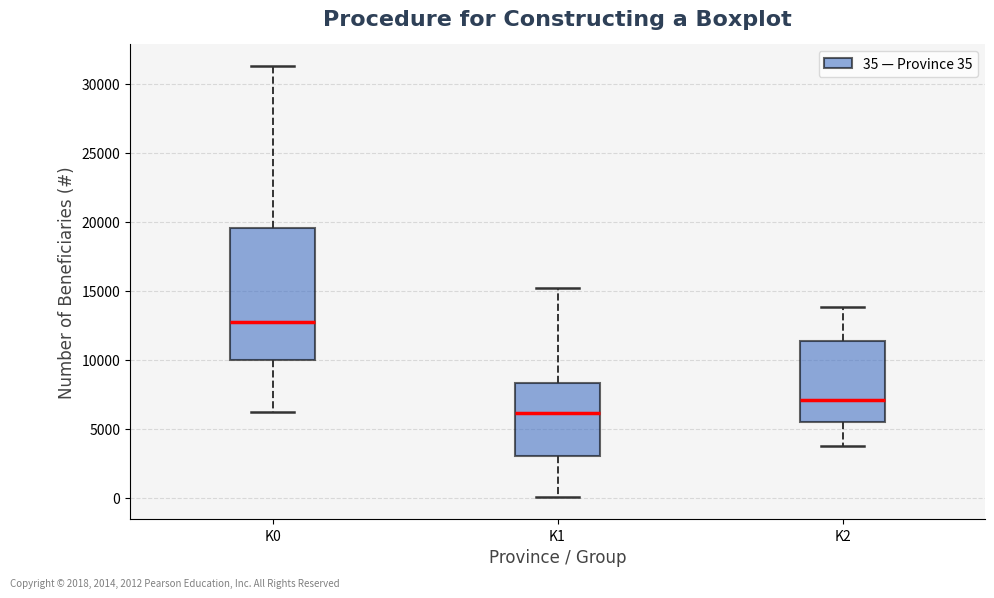

Which box has the lowest median line?

K1